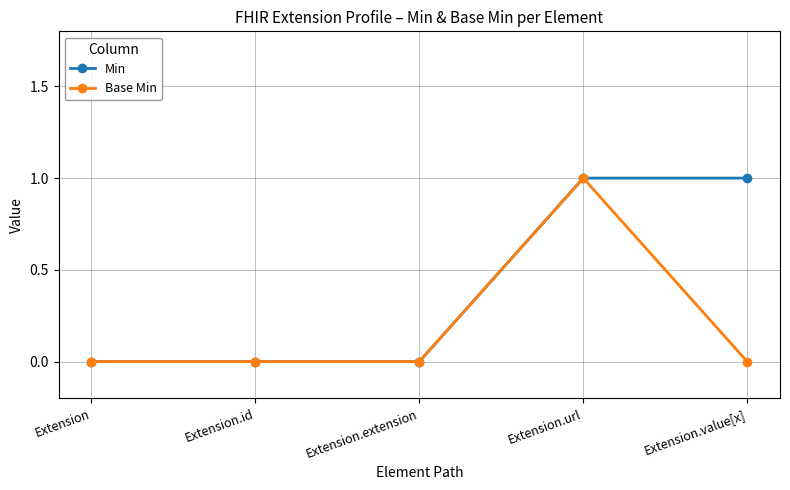

True or false: Min has more than 2 interior local peaks.

False